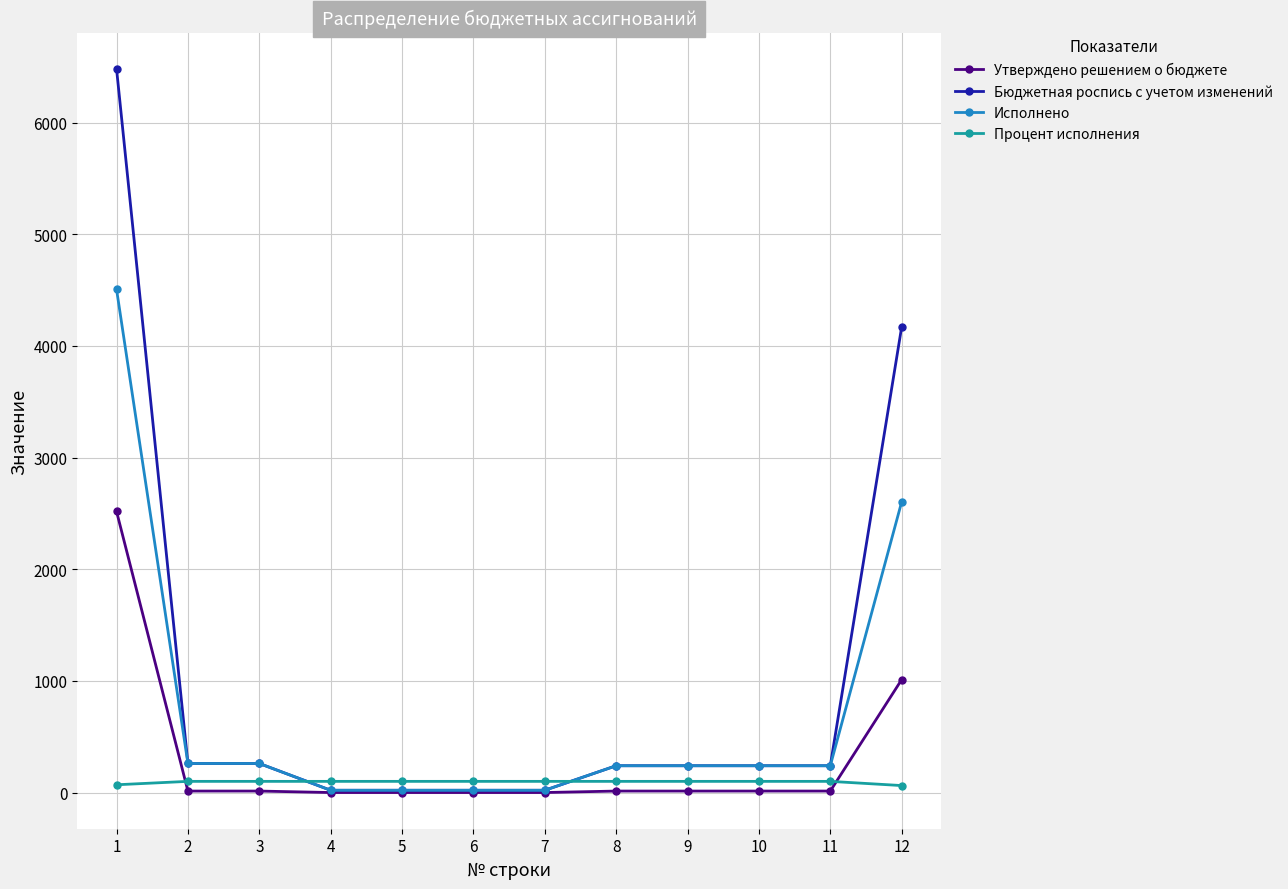

What is the approximate value of Исполнено at 8?

240.0